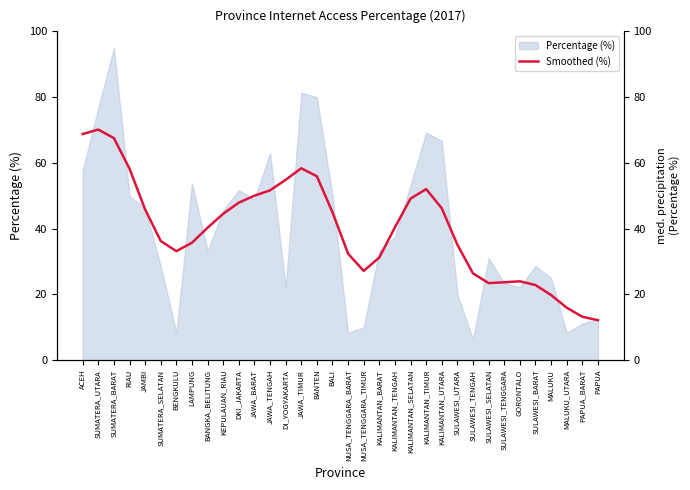

True or false: Percentage (%) has a value of 12.5 at PAPUA.

True